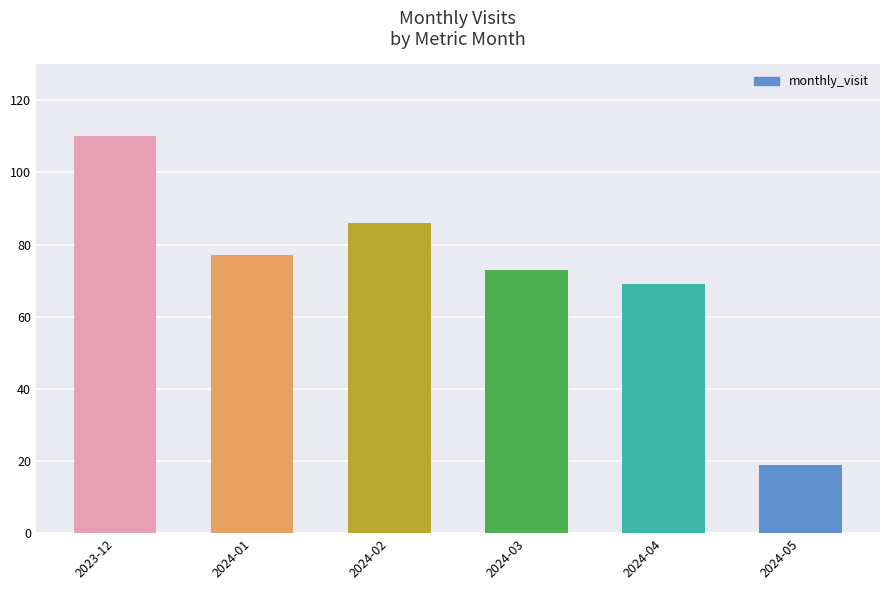

What is the label of the 5th bar from the left?

2024-04